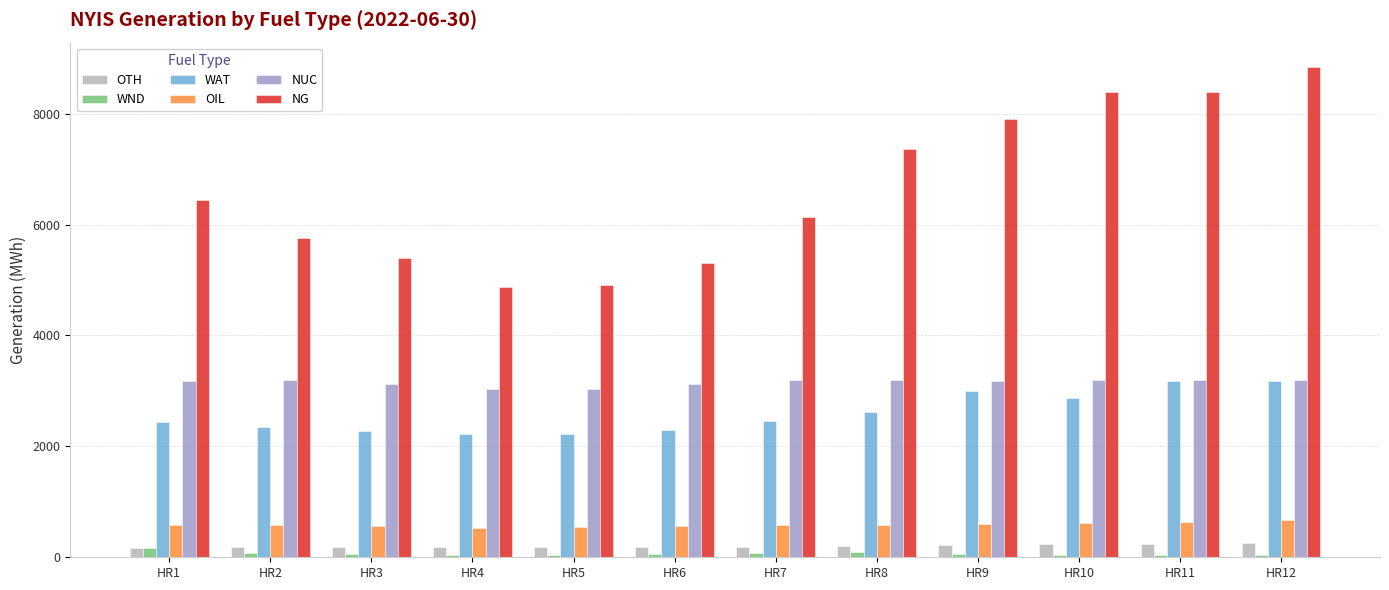

Which series changed the most between HR1 and HR9?

NG